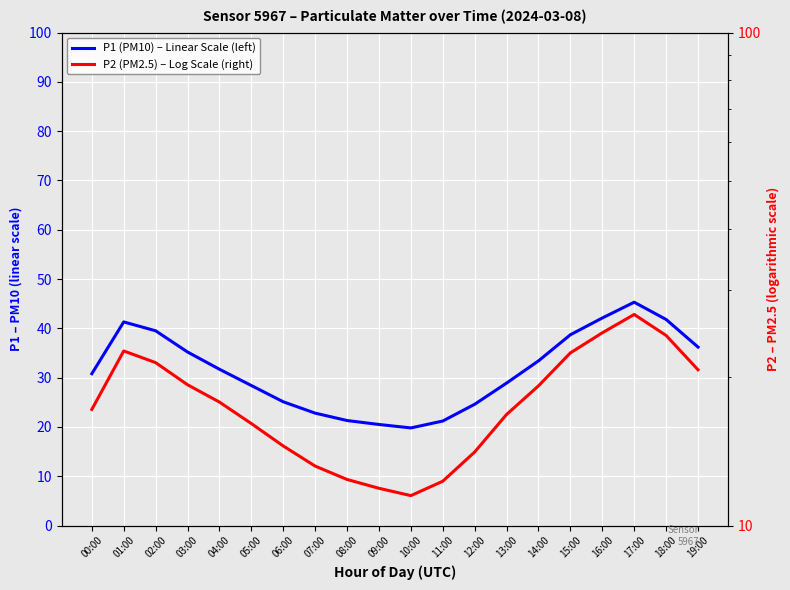

True or false: P1 (PM10) – Linear Scale (left) and P2 (PM2.5) – Log Scale (right) cross at least once.

False